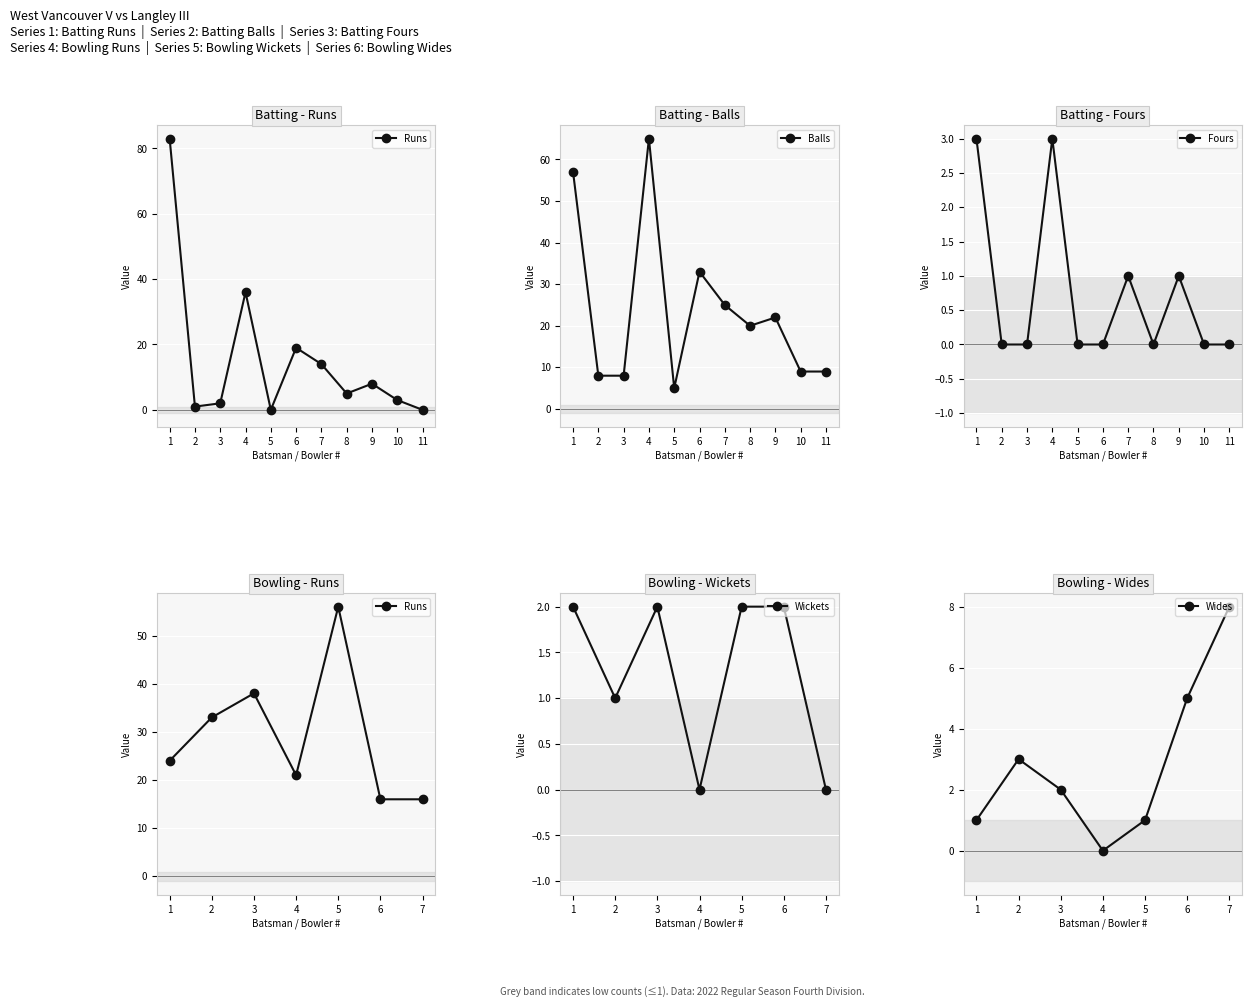

True or false: Fours has a value of 0 at 11.

True